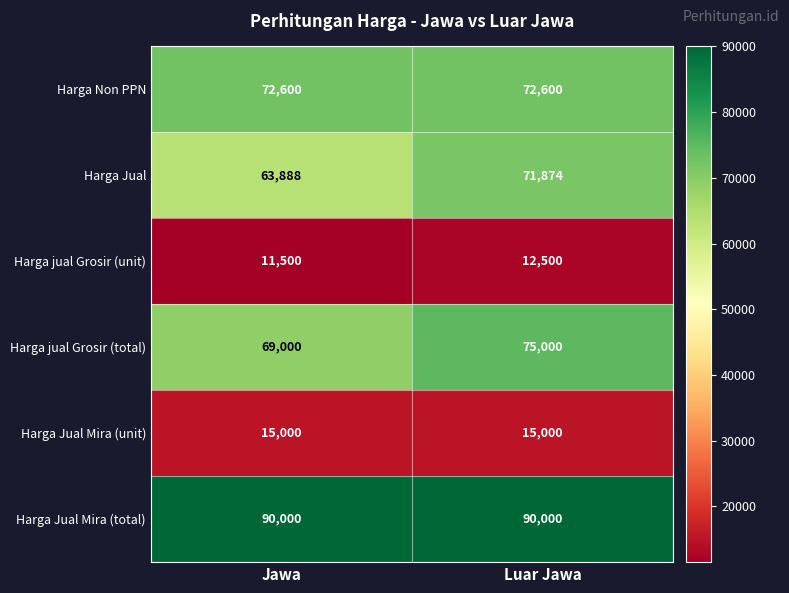

Which series has the widest spread of values?

Harga Jual